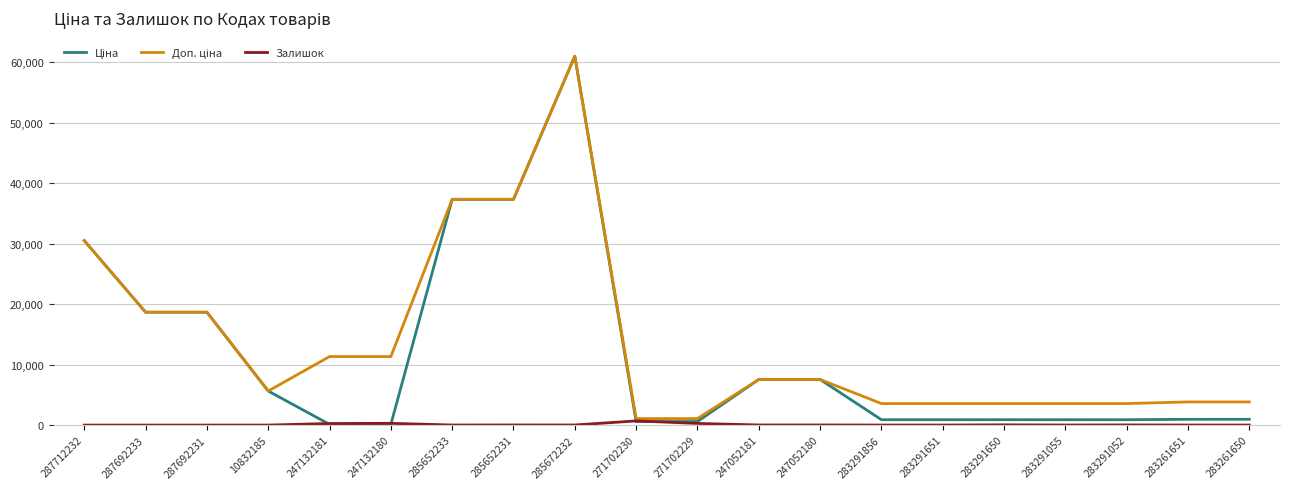

What is the maximum value shown in the chart?

61024.7